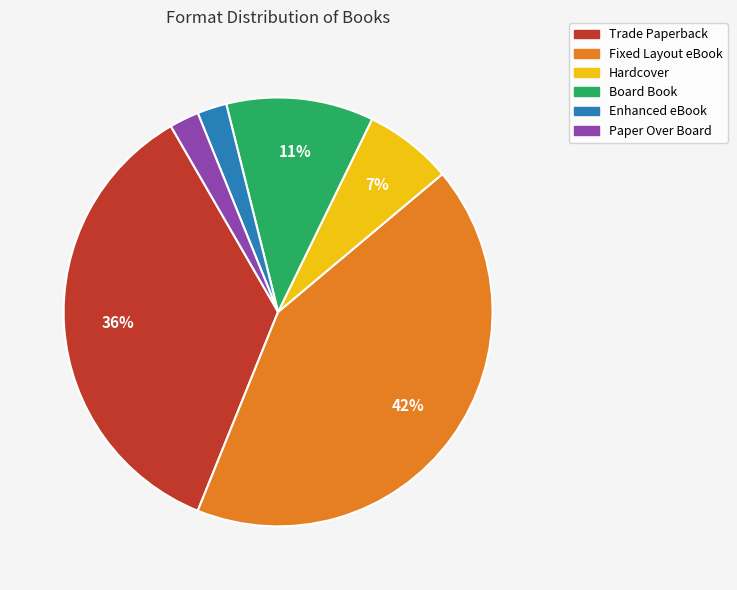

The Trade Paperback slice represents 36% of the pie. True or false?

True